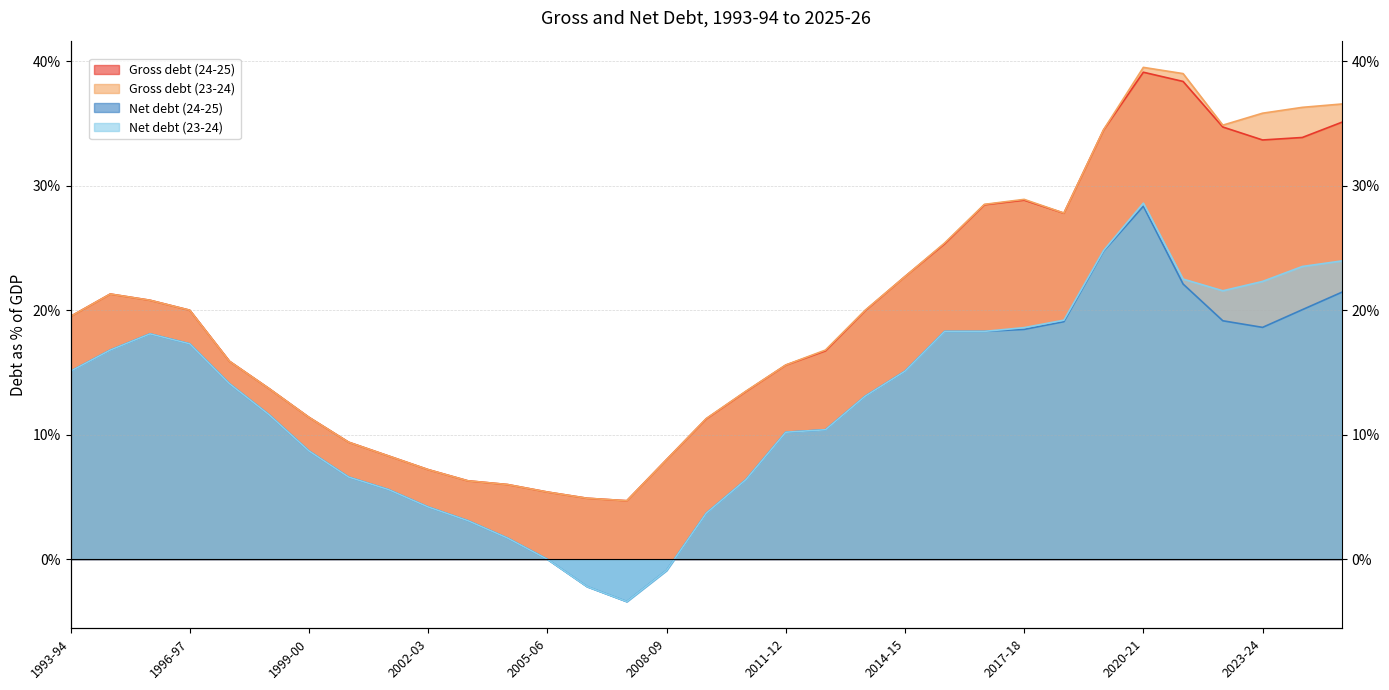

In Gross debt (23-24), how many points are higher than both neighbors (excluding endpoints)?

3